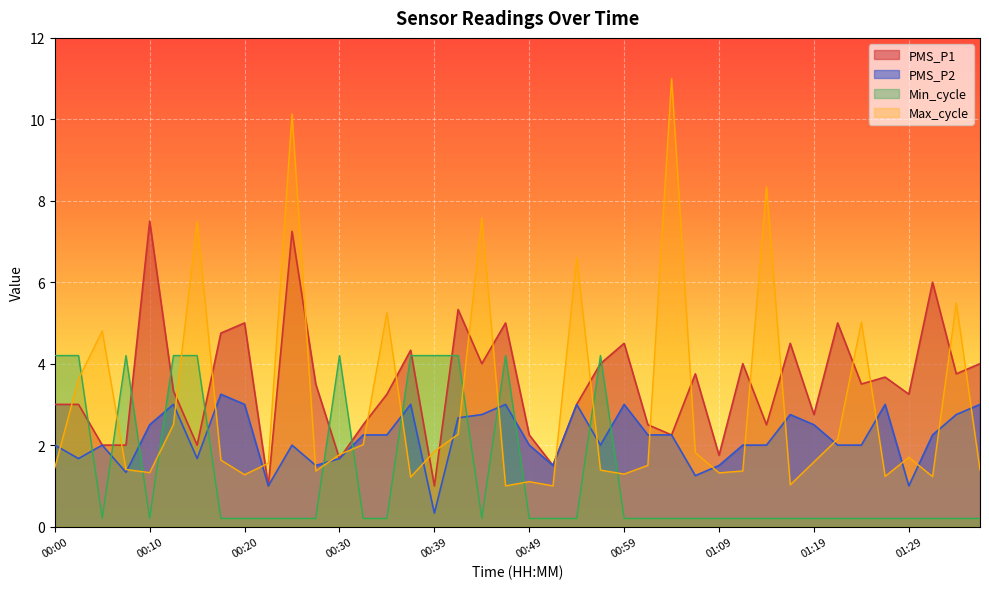

Reading left to right, extract all data points from this chart.

PMS_P1: 00:00=3.0	00:03=3.0	00:05=2.0	00:08=2.0	00:10=7.5	00:13=3.3	00:15=2.0	00:17=4.8	00:20=5.0	00:22=1.0	00:25=7.2	00:27=3.5	00:30=1.7	00:32=2.5	00:35=3.2	00:37=4.3	00:39=1.0	00:42=5.3	00:44=4.0	00:47=5.0	00:49=2.2	00:51=1.5	00:54=3.0	00:56=4.0	00:59=4.5	01:01=2.5	01:04=2.2	01:06=3.8	01:09=1.8	01:11=4.0	01:14=2.5	01:16=4.5	01:19=2.8	01:21=5.0	01:24=3.5	01:26=3.7	01:29=3.2	01:31=6.0	01:34=3.8	01:36=4.0
PMS_P2: 00:00=2.0	00:03=1.7	00:05=2.0	00:08=1.3	00:10=2.5	00:13=3.0	00:15=1.7	00:17=3.2	00:20=3.0	00:22=1.0	00:25=2.0	00:27=1.5	00:30=1.7	00:32=2.2	00:35=2.2	00:37=3.0	00:39=0.3	00:42=2.7	00:44=2.8	00:47=3.0	00:49=2.0	00:51=1.5	00:54=3.0	00:56=2.0	00:59=3.0	01:01=2.2	01:04=2.2	01:06=1.2	01:09=1.5	01:11=2.0	01:14=2.0	01:16=2.8	01:19=2.5	01:21=2.0	01:24=2.0	01:26=3.0	01:29=1.0	01:31=2.2	01:34=2.8	01:36=3.0
Min_cycle: 00:00=4.2	00:03=4.2	00:05=0.2	00:08=4.2	00:10=0.2	00:13=4.2	00:15=4.2	00:17=0.2	00:20=0.2	00:22=0.2	00:25=0.2	00:27=0.2	00:30=4.2	00:32=0.2	00:35=0.2	00:37=4.2	00:39=4.2	00:42=4.2	00:44=0.2	00:47=4.2	00:49=0.2	00:51=0.2	00:54=0.2	00:56=4.2	00:59=0.2	01:01=0.2	01:04=0.2	01:06=0.2	01:09=0.2	01:11=0.2	01:14=0.2	01:16=0.2	01:19=0.2	01:21=0.2	01:24=0.2	01:26=0.2	01:29=0.2	01:31=0.2	01:34=0.2	01:36=0.2
Max_cycle: 00:00=1.4	00:03=3.6	00:05=4.8	00:08=1.4	00:10=1.3	00:13=2.5	00:15=7.5	00:17=1.6	00:20=1.3	00:22=1.6	00:25=10.1	00:27=1.4	00:30=1.8	00:32=2.0	00:35=5.3	00:37=1.2	00:39=1.8	00:42=2.3	00:44=7.6	00:47=1.0	00:49=1.1	00:51=1.0	00:54=6.6	00:56=1.4	00:59=1.3	01:01=1.5	01:04=11.0	01:06=1.8	01:09=1.3	01:11=1.4	01:14=8.3	01:16=1.0	01:19=1.6	01:21=2.1	01:24=5.0	01:26=1.2	01:29=1.7	01:31=1.2	01:34=5.5	01:36=1.4